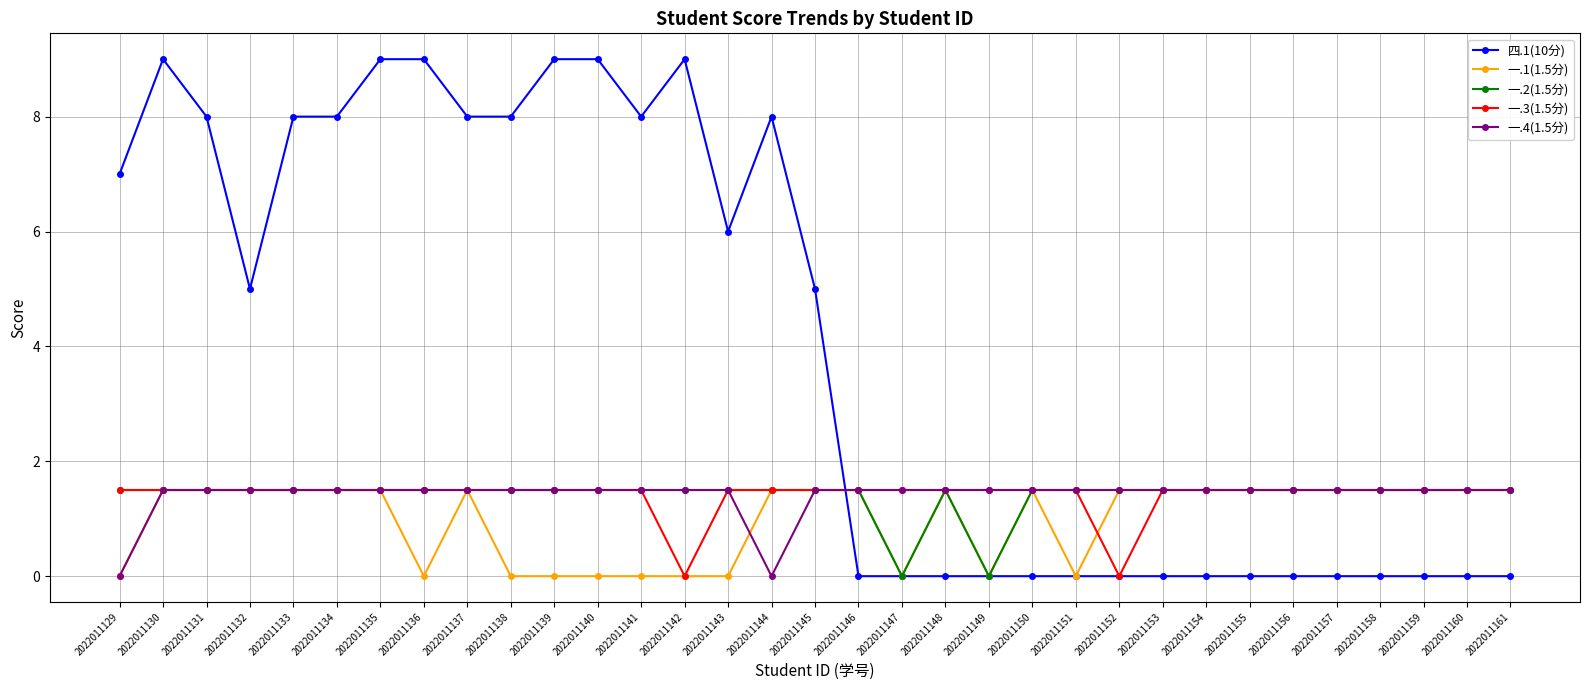

What is the difference between the highest and lowest values at 2022011156?

1.5